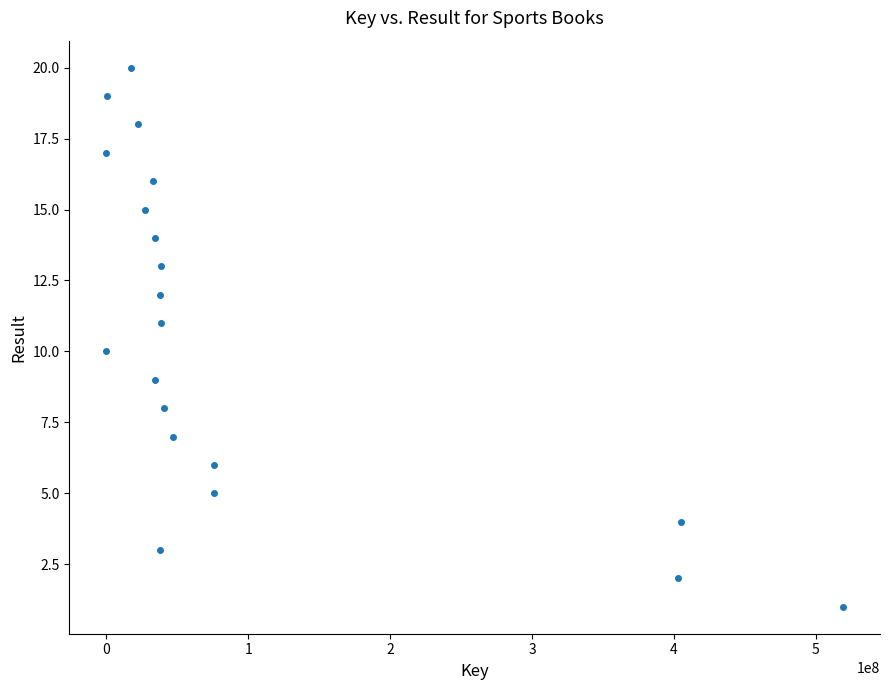

What is the range of X values (max minus min)?

519158936